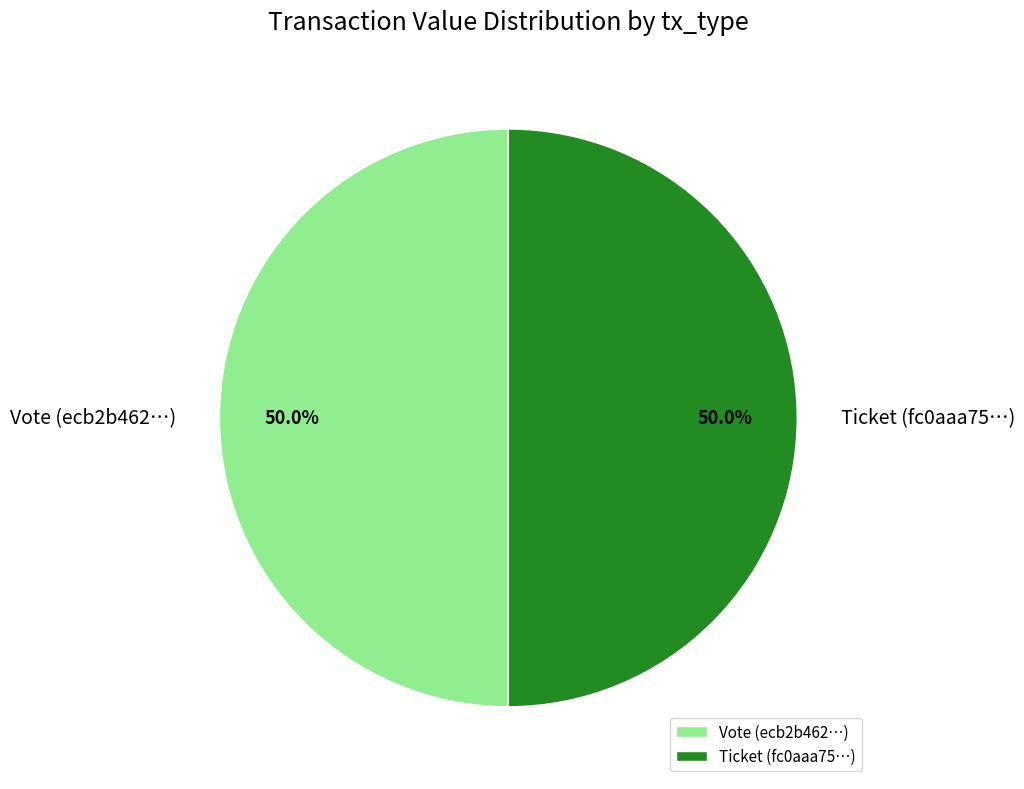

What is the total percentage of Vote (ecb2b462…) and Ticket (fc0aaa75…)?

100.0%